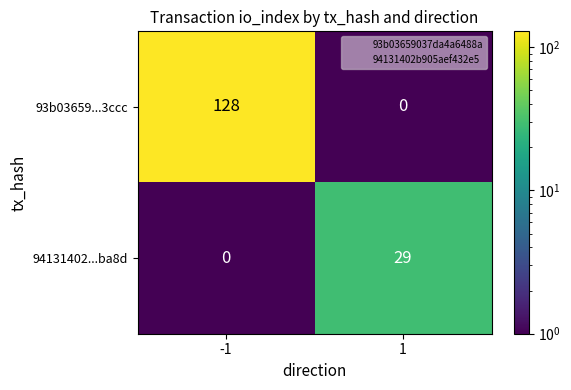

Which series has the largest total across all categories?

93b03659...3ccc